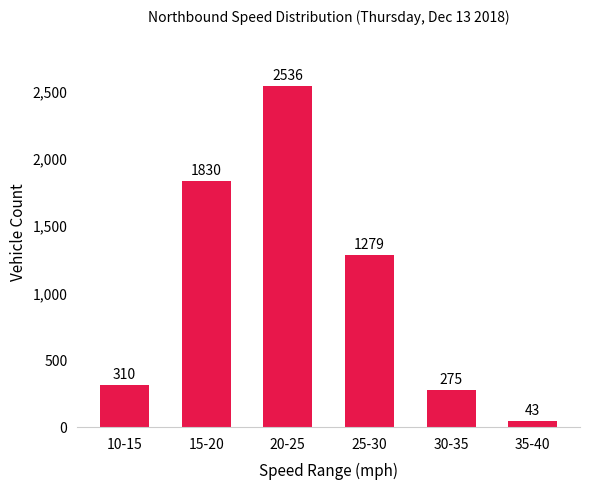

At which label does the data first exceed 1279?

15-20